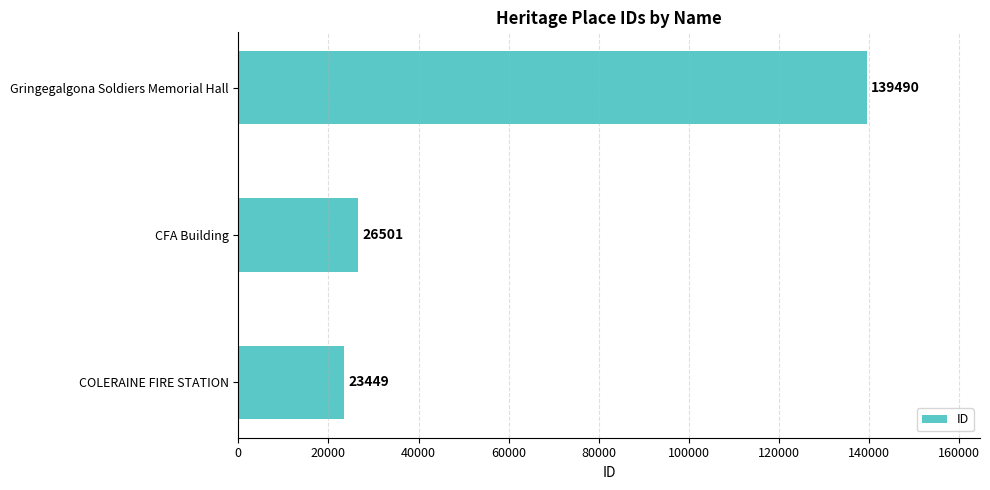

Count the number of data series in this chart.

1